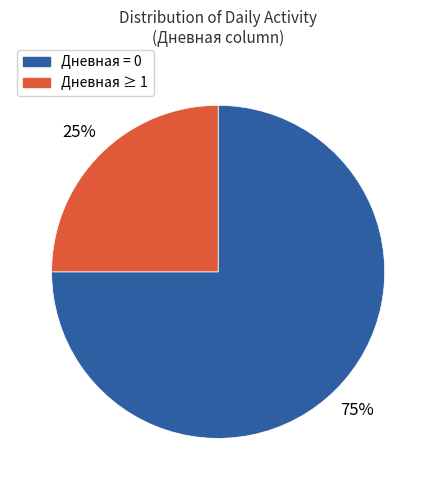

Is there a majority slice in this chart?

Yes